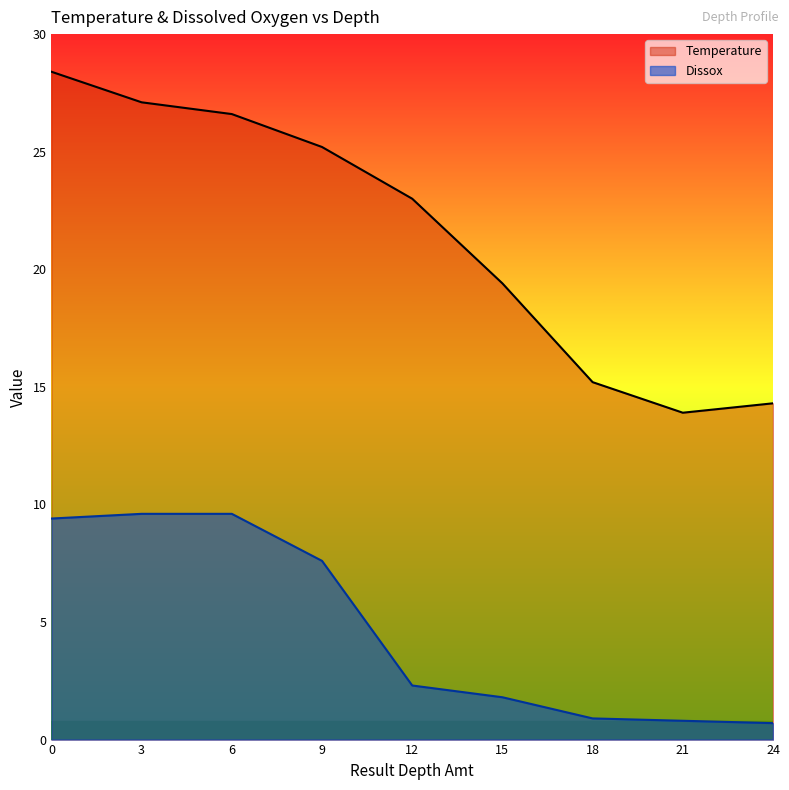

Reading left to right, extract all data points from this chart.

Temperature: 0=28.4	3=27.1	6=26.6	9=25.2	12=23.0	15=19.4	18=15.2	21=13.9	24=14.3
Dissox: 0=9.4	3=9.6	6=9.6	9=7.6	12=2.3	15=1.8	18=0.9	21=0.8	24=0.7